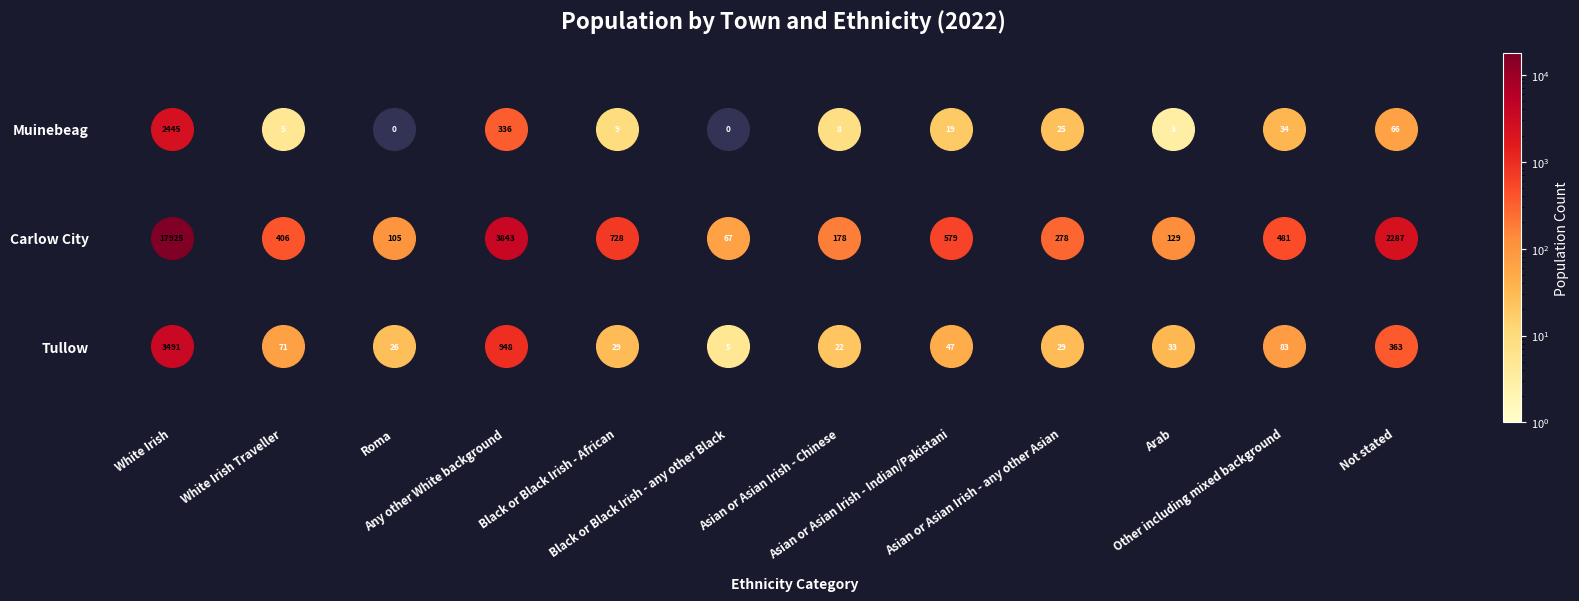

What is the total value across all series at Black or Black Irish - African?

766